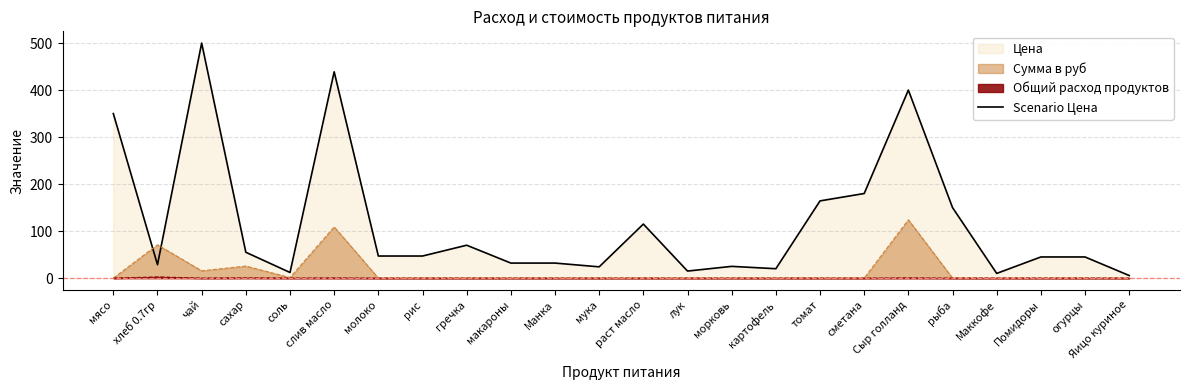

What is the value of the 23rd point from the left?

45.0